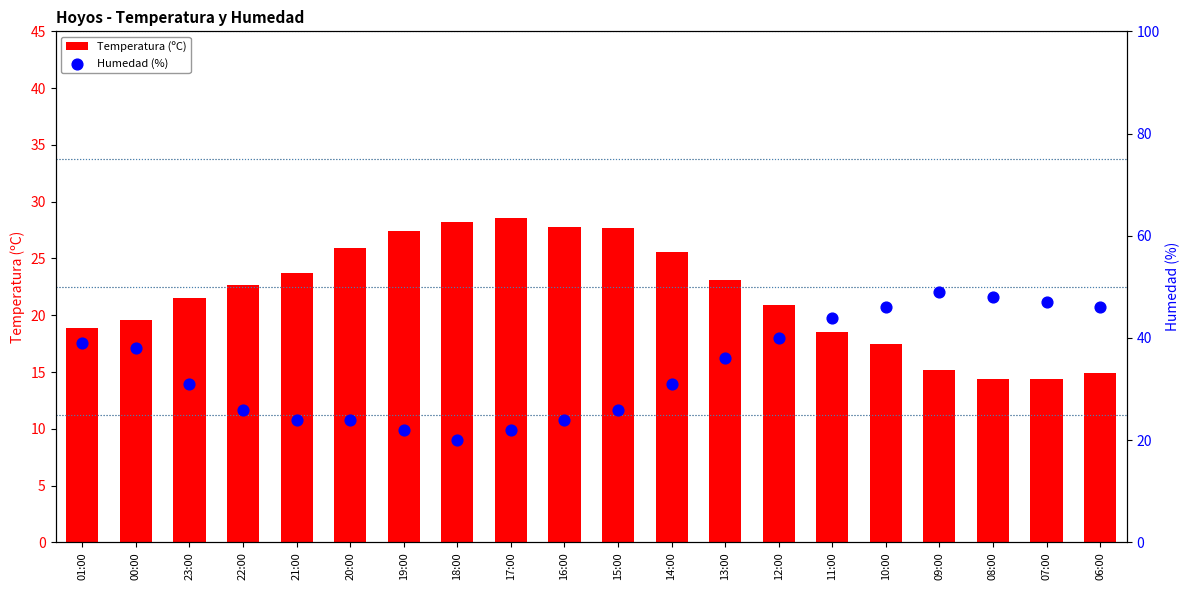

At which category is the sum across all series the highest?

09:00